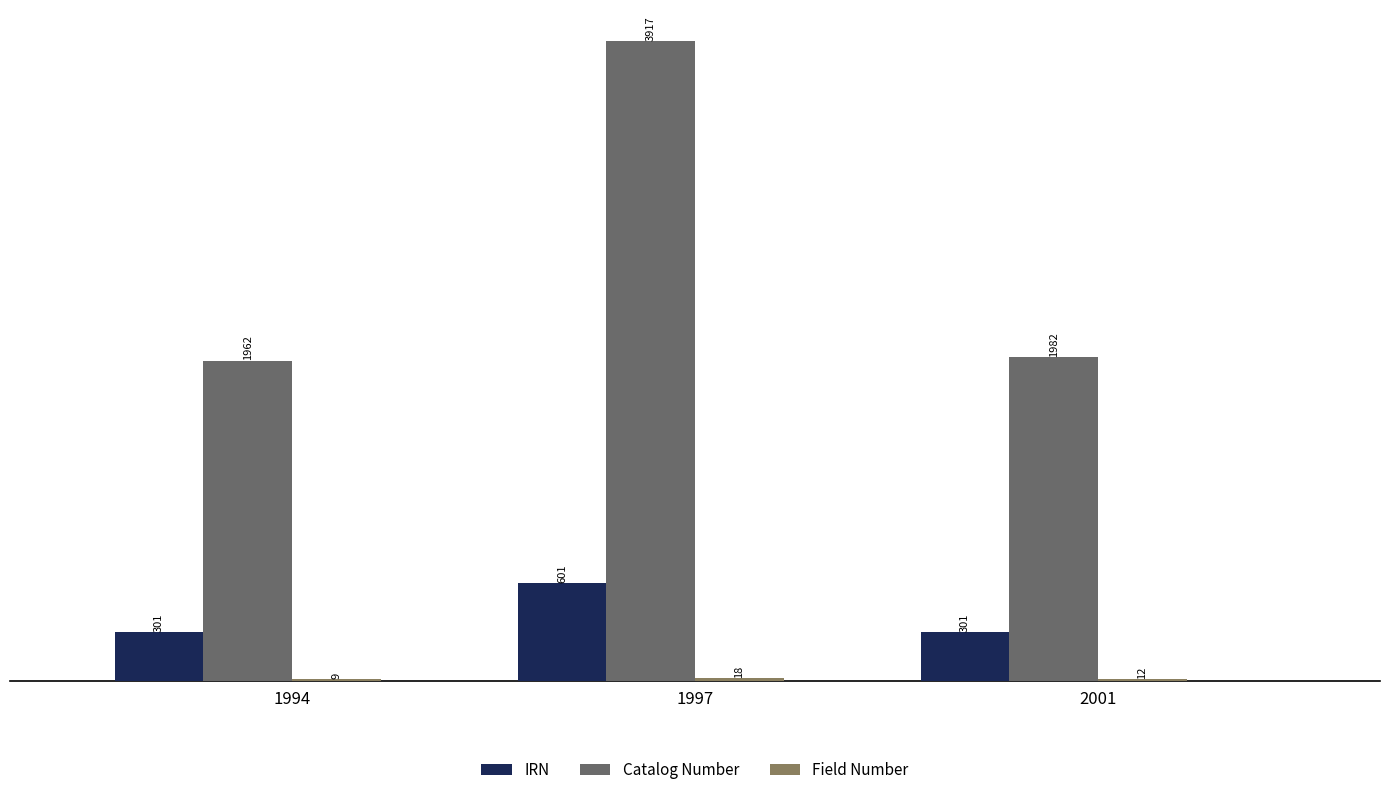

Count the number of data series in this chart.

3